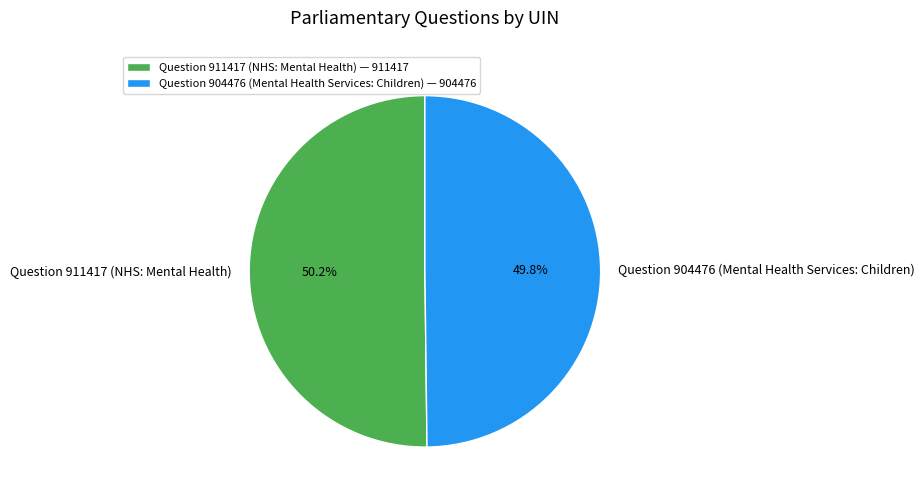

Approximately how many times larger is the value at Question 911417 (NHS: Mental Health) compared to Question 904476 (Mental Health Services: Children)?

1.0